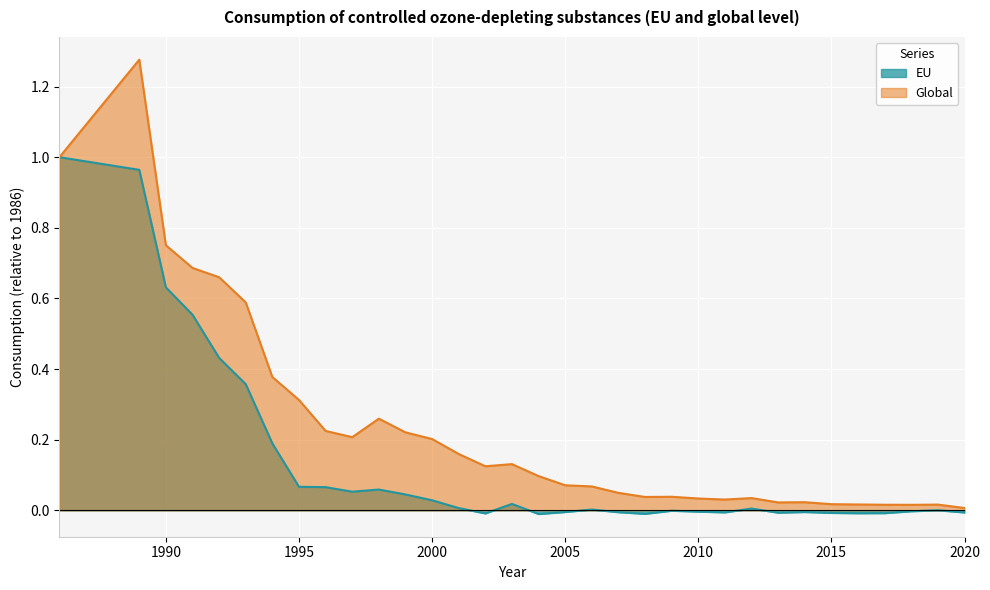

Reading right to left, transcribe all the data shown in this chart.

EU: 2020=-0.0	2019=0.0	2018=-0.0	2017=-0.0	2016=-0.0	2015=-0.0	2014=-0.0	2013=-0.0	2012=0.0	2011=-0.0	2010=-0.0	2009=-0.0	2008=-0.0	2007=-0.0	2006=0.0	2005=-0.0	2004=-0.0	2003=0.0	2002=-0.0	2001=0.0	2000=0.0	1999=0.0	1998=0.1	1997=0.1	1996=0.1	1995=0.1	1994=0.2	1993=0.4	1992=0.4	1991=0.6	1990=0.6	1989=1.0	1986=1.0
Global: 2020=0.0	2019=0.0	2018=0.0	2017=0.0	2016=0.0	2015=0.0	2014=0.0	2013=0.0	2012=0.0	2011=0.0	2010=0.0	2009=0.0	2008=0.0	2007=0.0	2006=0.1	2005=0.1	2004=0.1	2003=0.1	2002=0.1	2001=0.2	2000=0.2	1999=0.2	1998=0.3	1997=0.2	1996=0.2	1995=0.3	1994=0.4	1993=0.6	1992=0.7	1991=0.7	1990=0.8	1989=1.3	1986=1.0